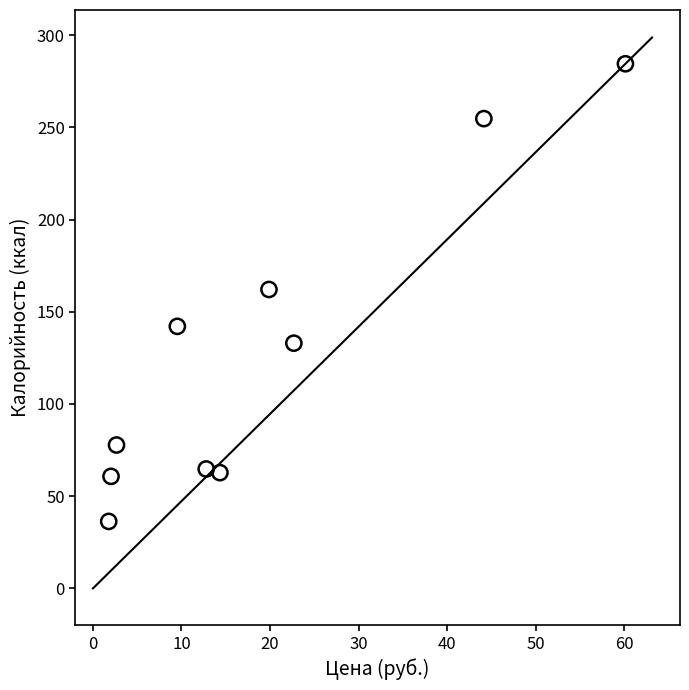

What is the average X value?

19.0